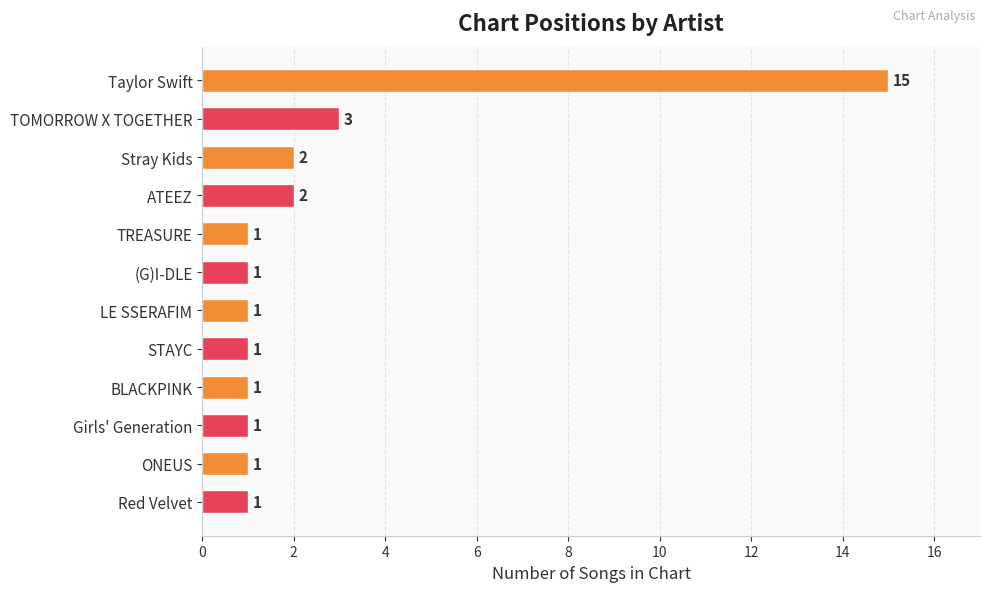

The chart shows a value of 1 at TREASURE. True or false?

True